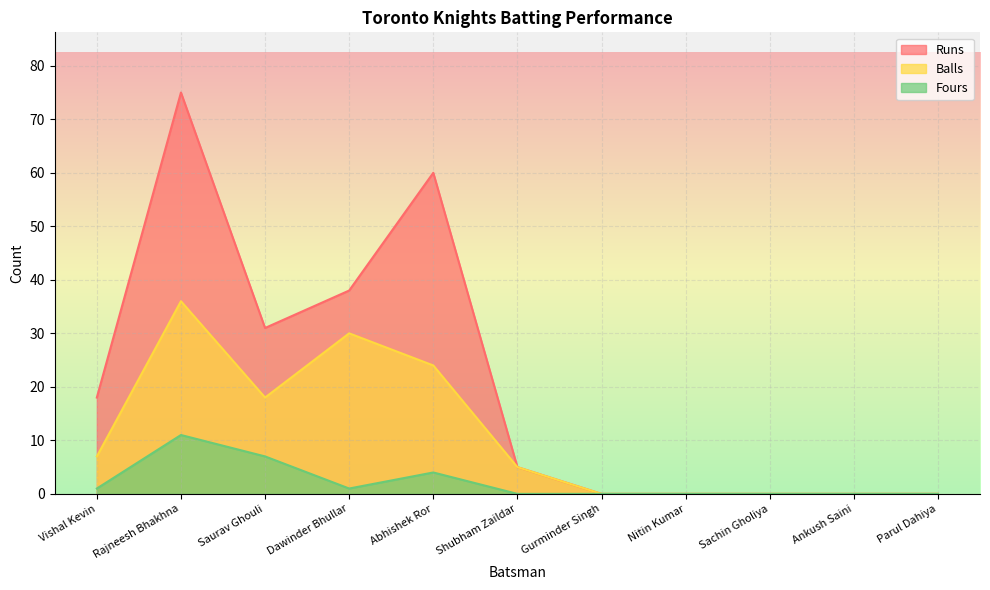

Reading left to right, extract all data points from this chart.

Runs: 18	75	31	38	60	5	0	0	0	0	0
Balls: 7	36	18	30	24	5	0	0	0	0	0
Fours: 1	11	7	1	4	0	0	0	0	0	0